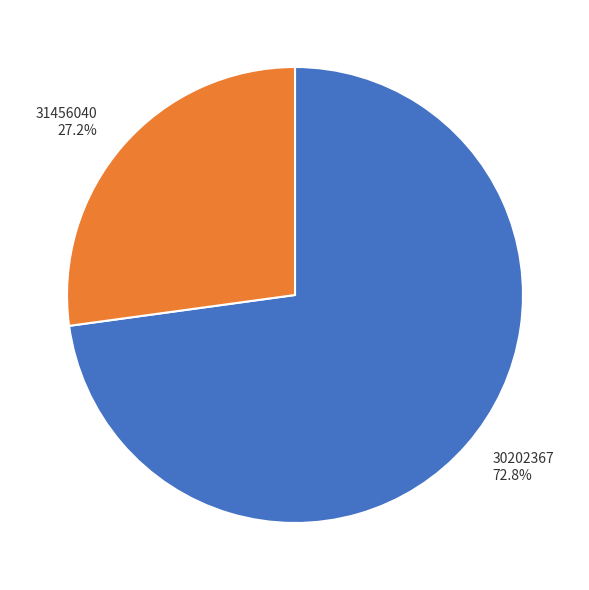

Rank the categories by value from lowest to highest.

31456040, 30202367